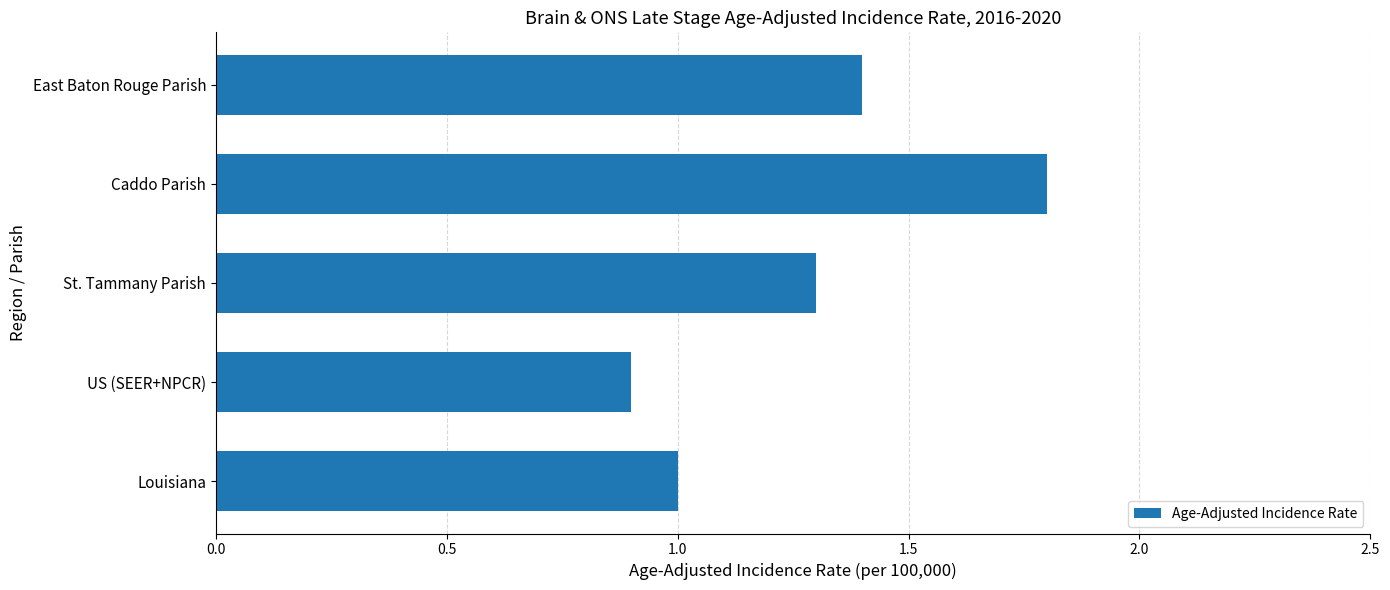

Which label corresponds to the largest value in the chart?

Caddo Parish